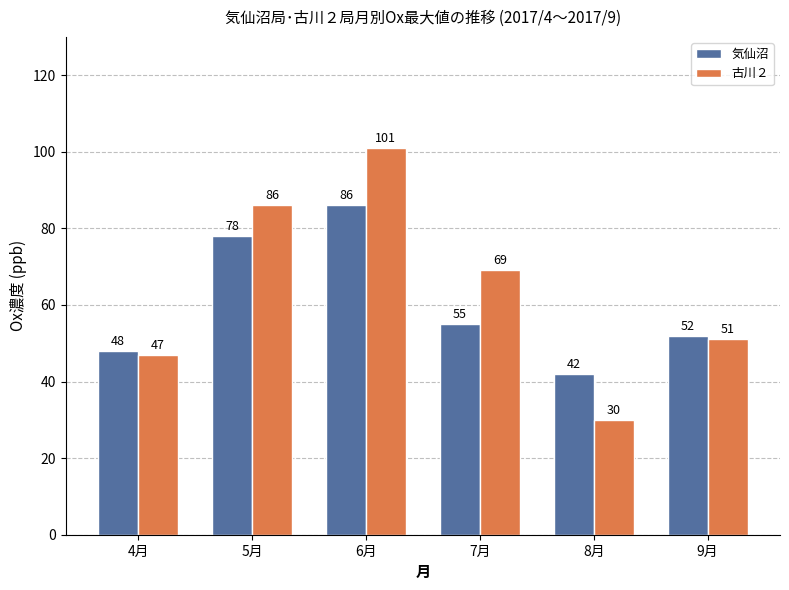

Reading left to right, list all the values displayed in this chart.

気仙沼: 4月=48	5月=78	6月=86	7月=55	8月=42	9月=52
古川２: 4月=47	5月=86	6月=101	7月=69	8月=30	9月=51